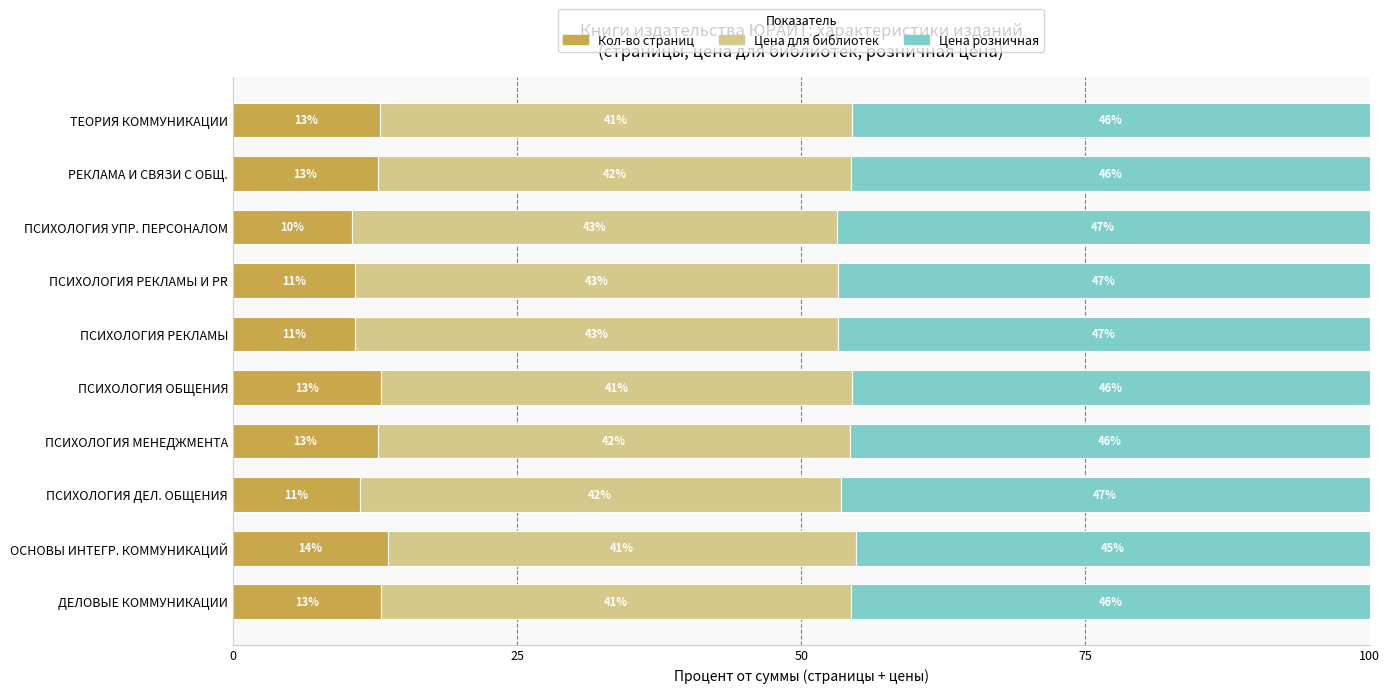

What position from the right is ДЕЛОВЫЕ КОММУНИКАЦИИ?

10